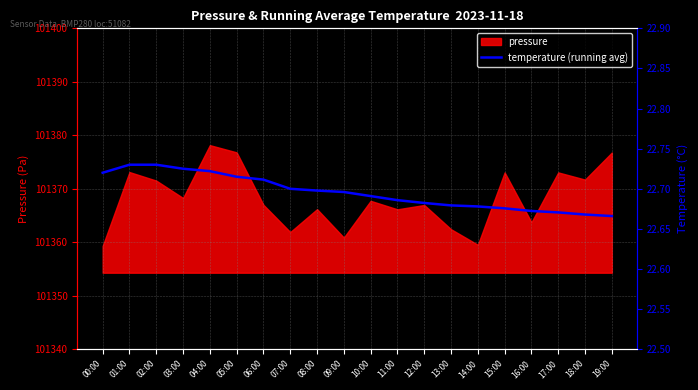

The value of pressure at 08:00 is 101366.2. True or false?

True